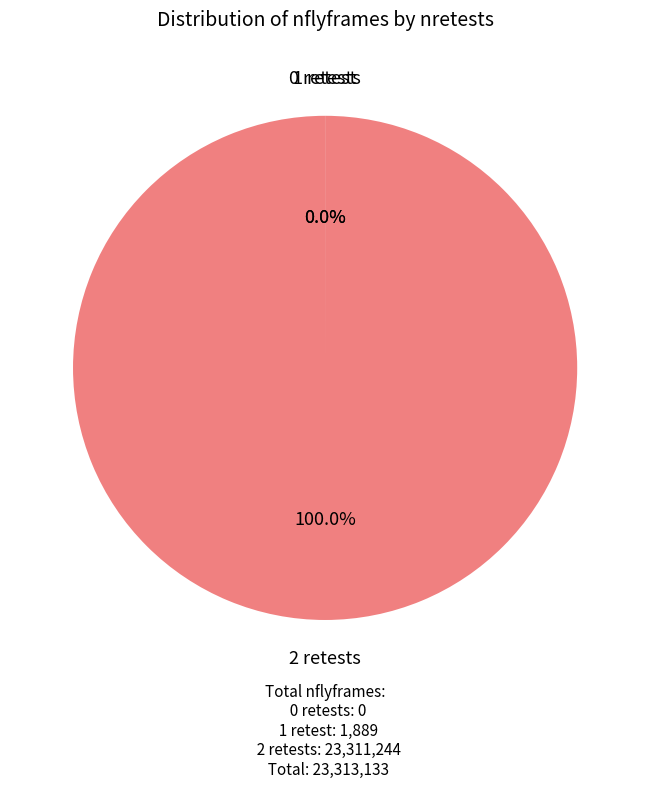

Is there a majority slice in this chart?

Yes